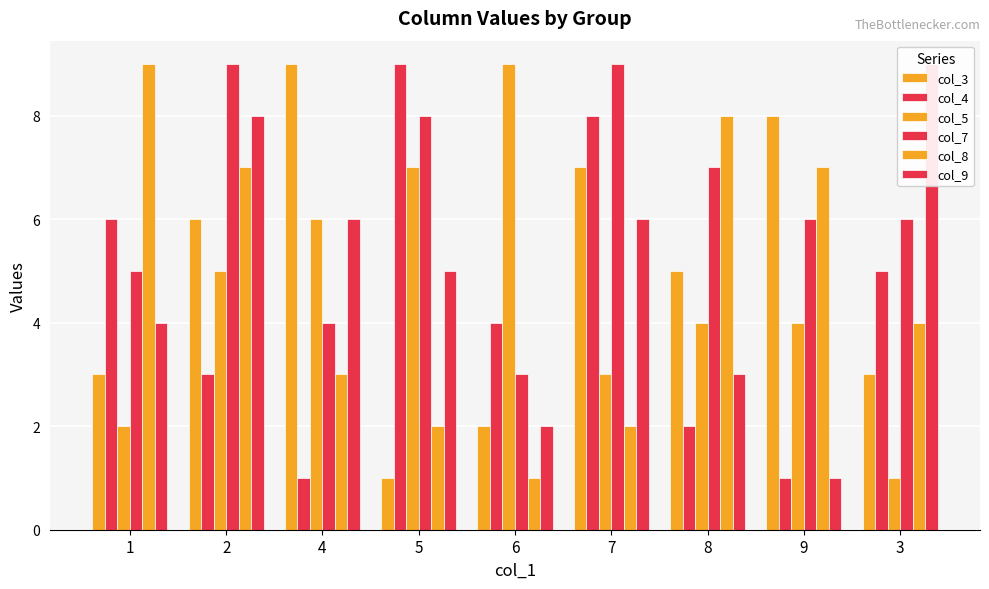

How many values in the col_3 series exceed 5?

4